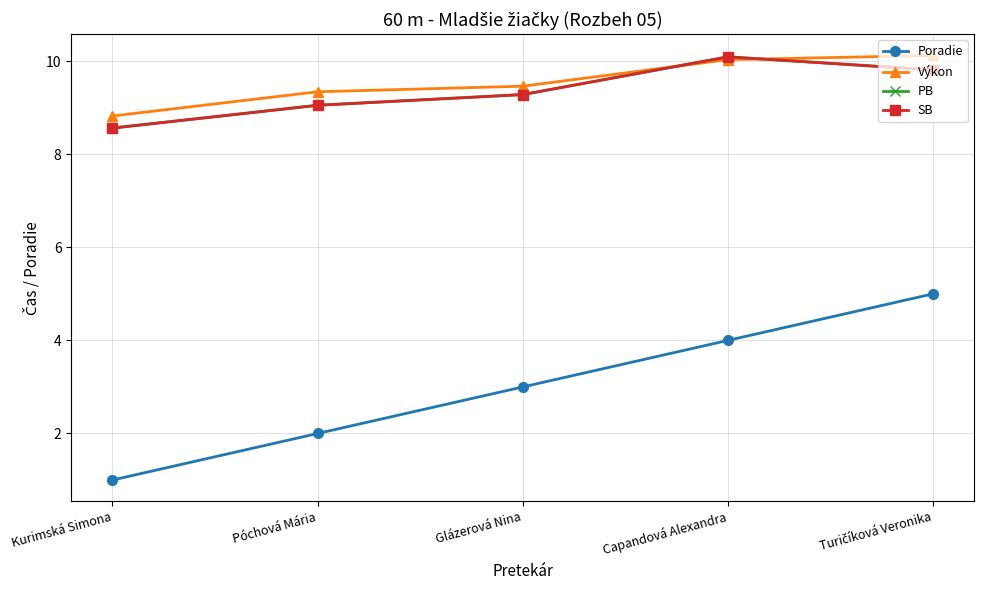

Is this an area chart (filled region under the line)?

No